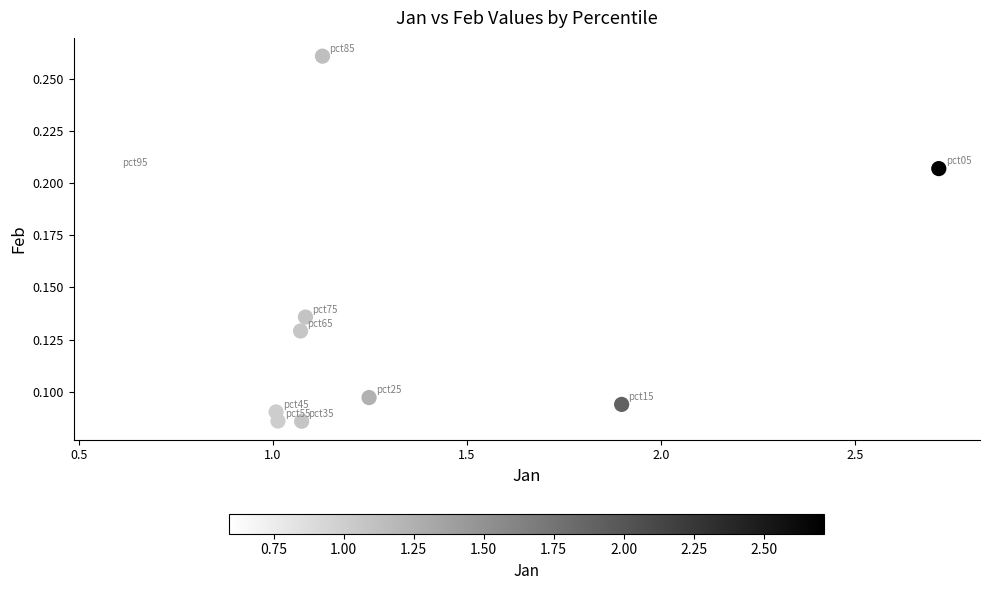

What is the average X value?

1.3